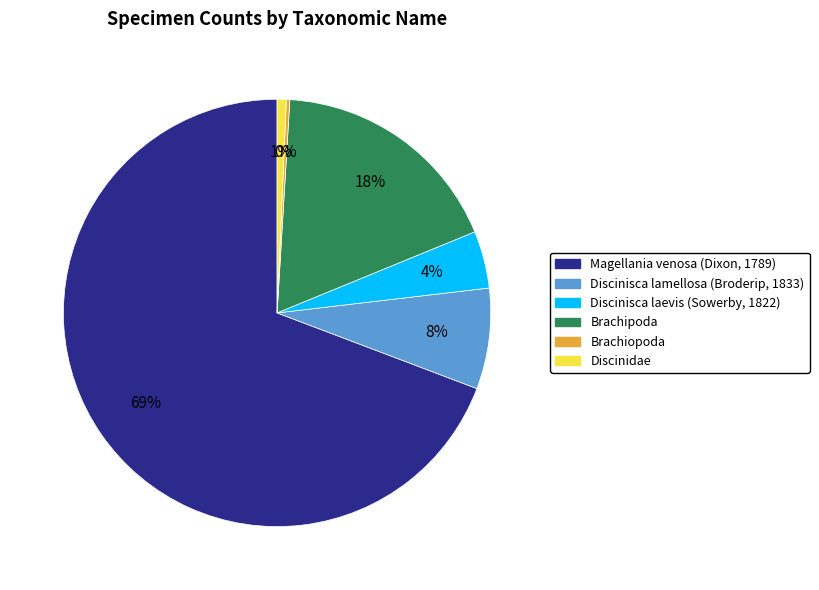

Do Magellania venosa (Dixon, 1789) and Discinidae together represent more than half of the pie?

Yes